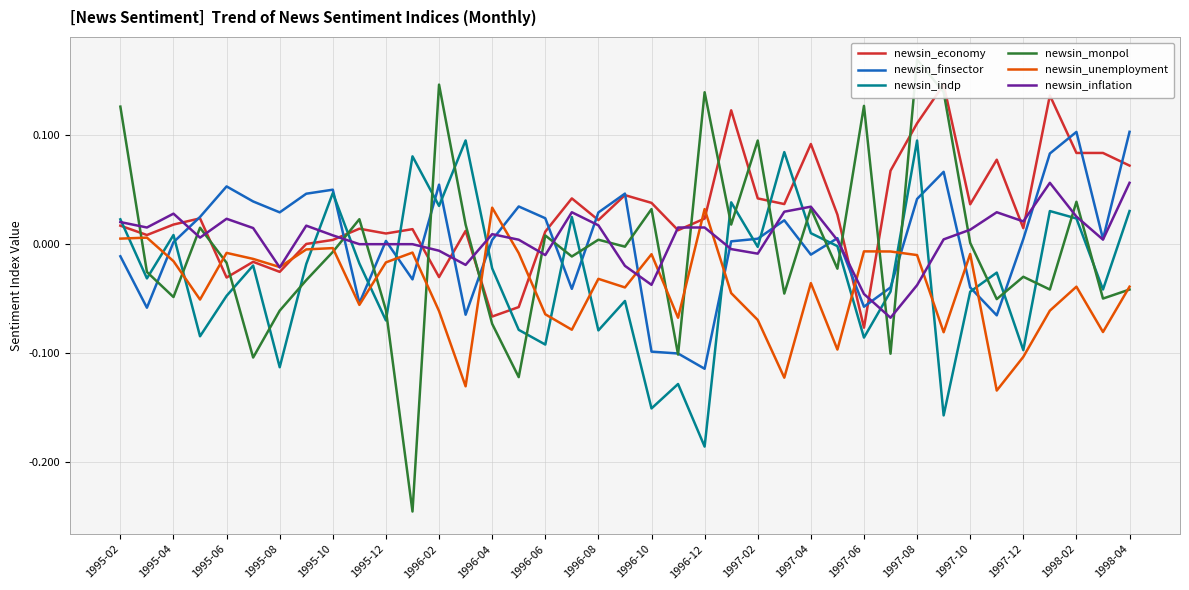

Which series ends up on top after the final intersection of newsin_indp and newsin_finsector?

newsin_finsector